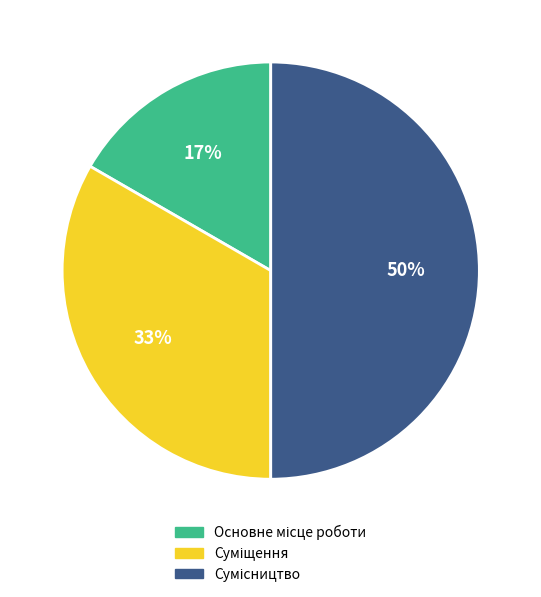

To the nearest percent, what is the difference between the largest and smallest slice percentages?

33%